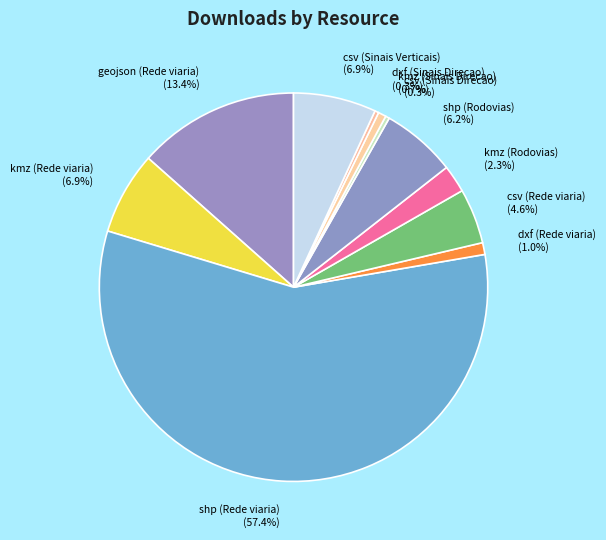

What percentage is the dxf (Rede viaria) slice, to the nearest percent?

1%